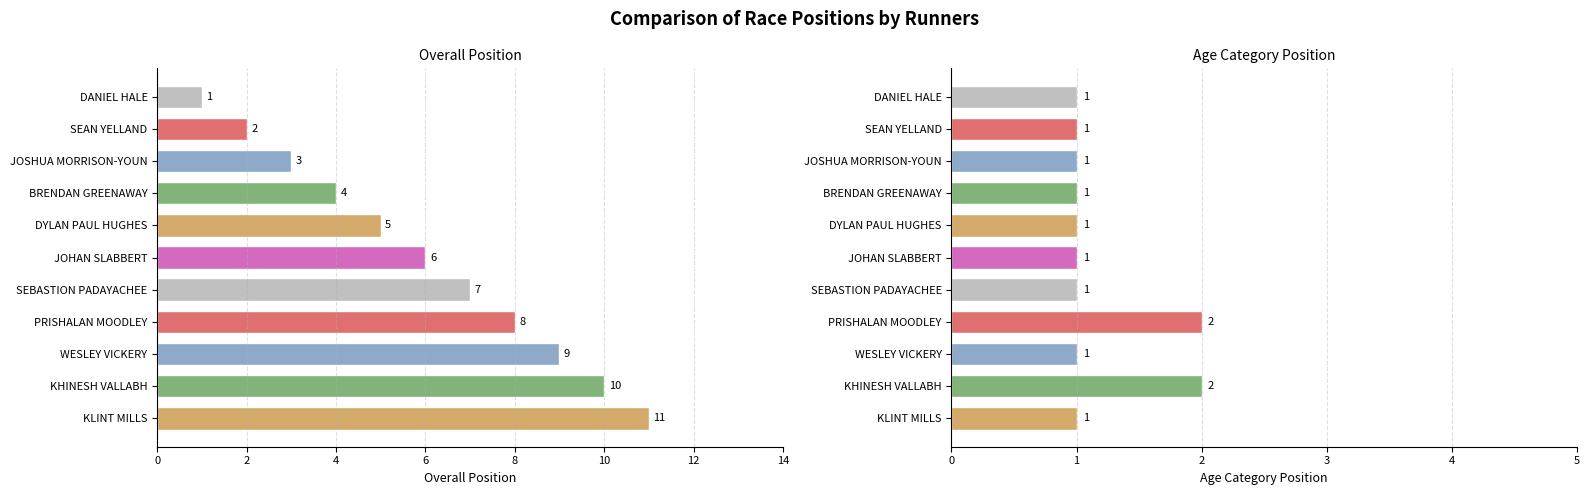

Rank the series by their average value, from lowest to highest.

Age Category Position, Overall Position